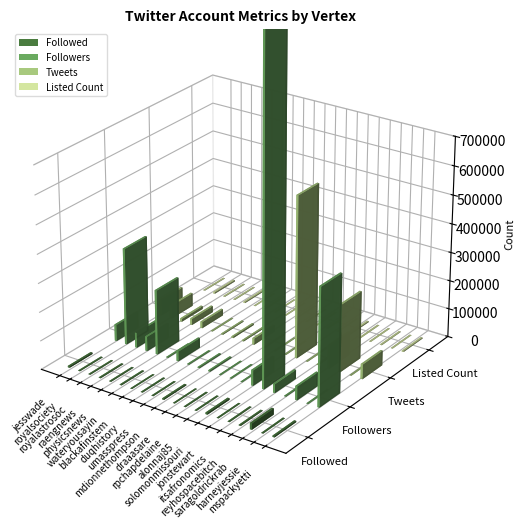

Where is Followers nearest to the value 795592?

mspackyetti